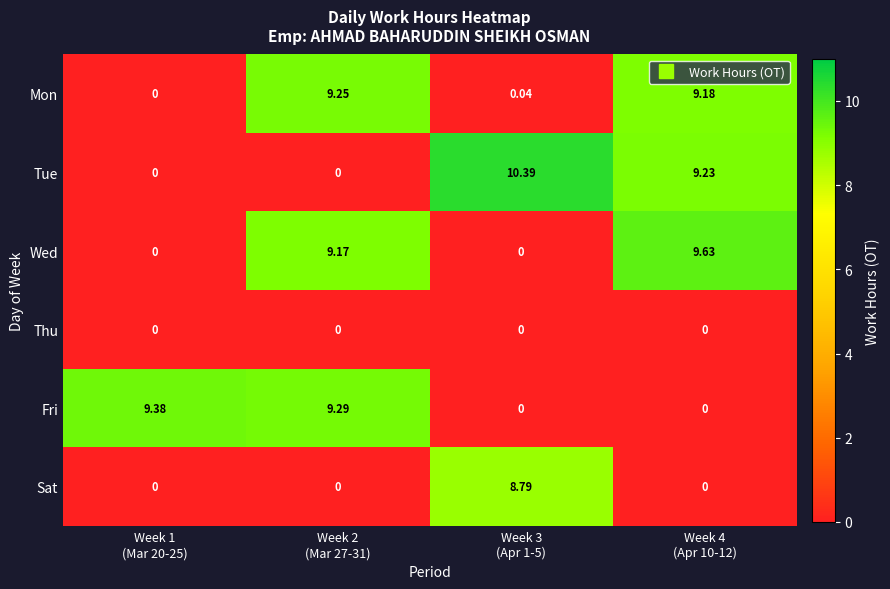

What is the total value across all series at Week 2
(Mar 27-31)?

27.7